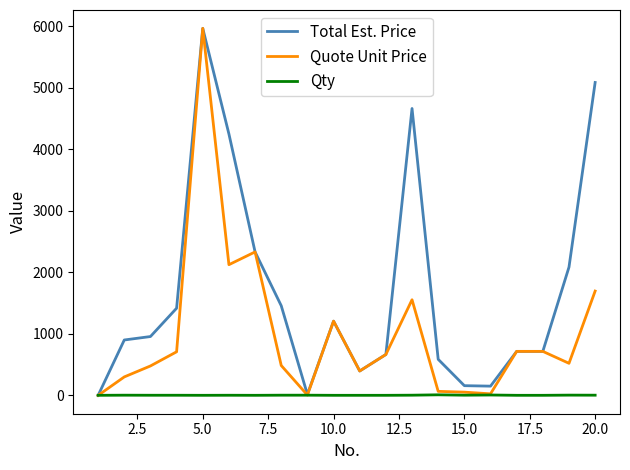

True or false: Qty has more than 2 points higher than both neighbors.

True